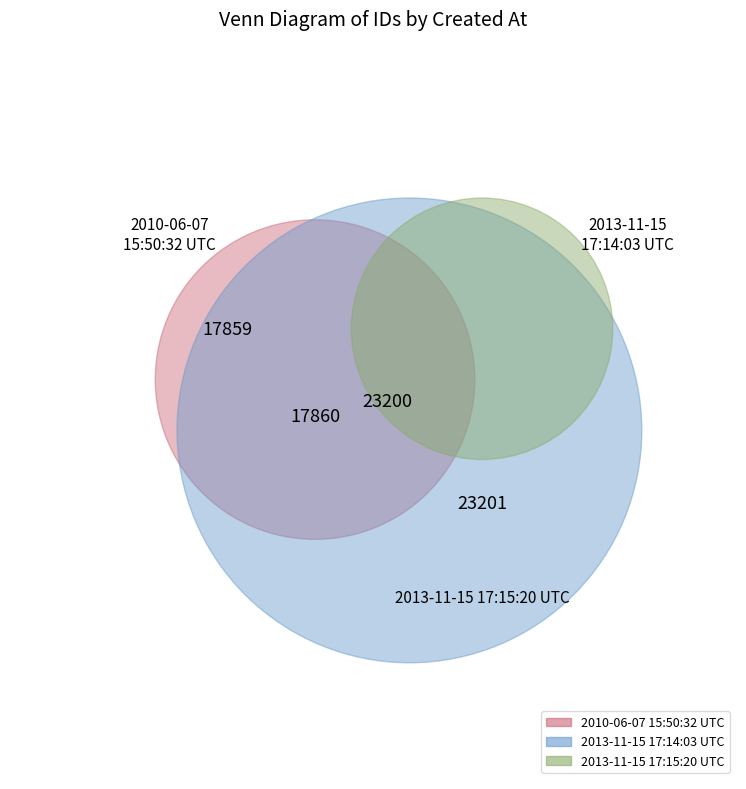

To the nearest percent, what is the difference between the largest and smallest slice percentages?

7%